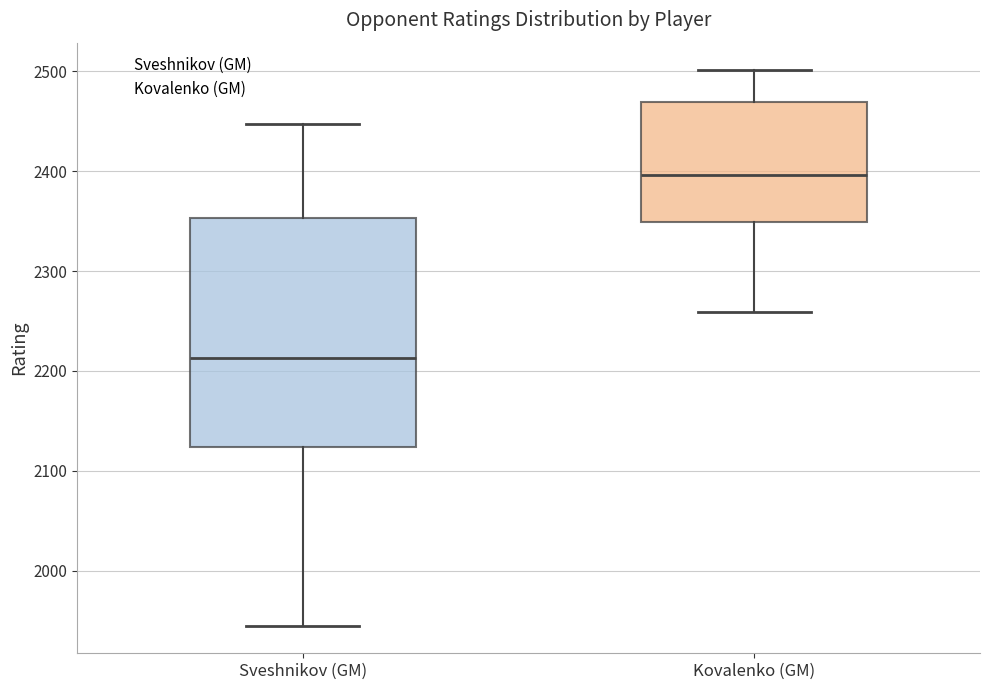

Reading left to right, transcribe this box plot: for each box, give where its median line is, the range the box spans, and where its two whiskers end, as read against the y-axis. The values are not printed on the chart, so give them approximately, as read against the axis.

Sveshnikov (GM): median 2210, box 2120 to 2350, whiskers 1950 to 2450
Kovalenko (GM): median 2400, box 2350 to 2470, whiskers 2260 to 2500